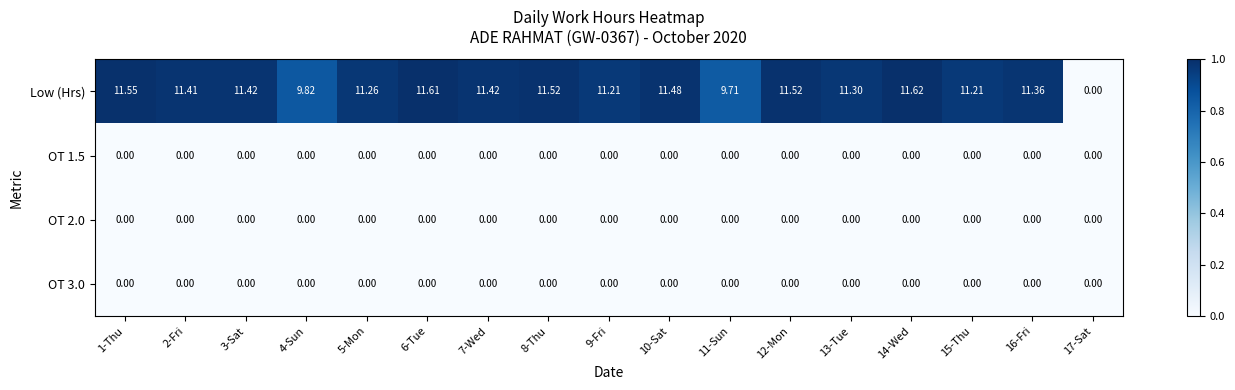

Between 8-Thu and 13-Tue, which series saw the biggest shift?

Low (Hrs)